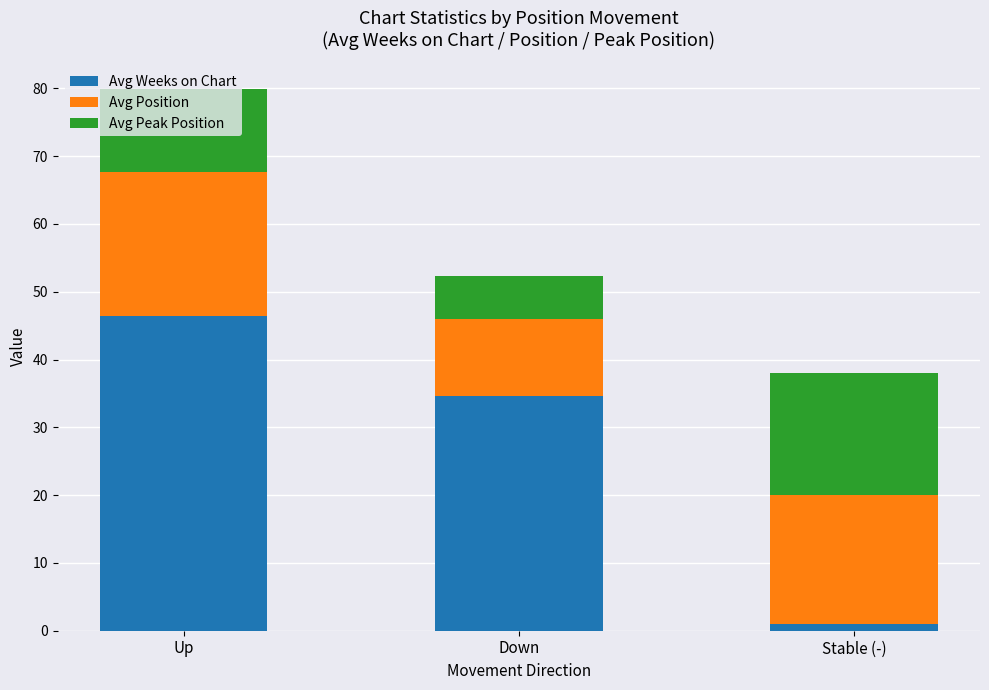

How many bars are there in total?

3